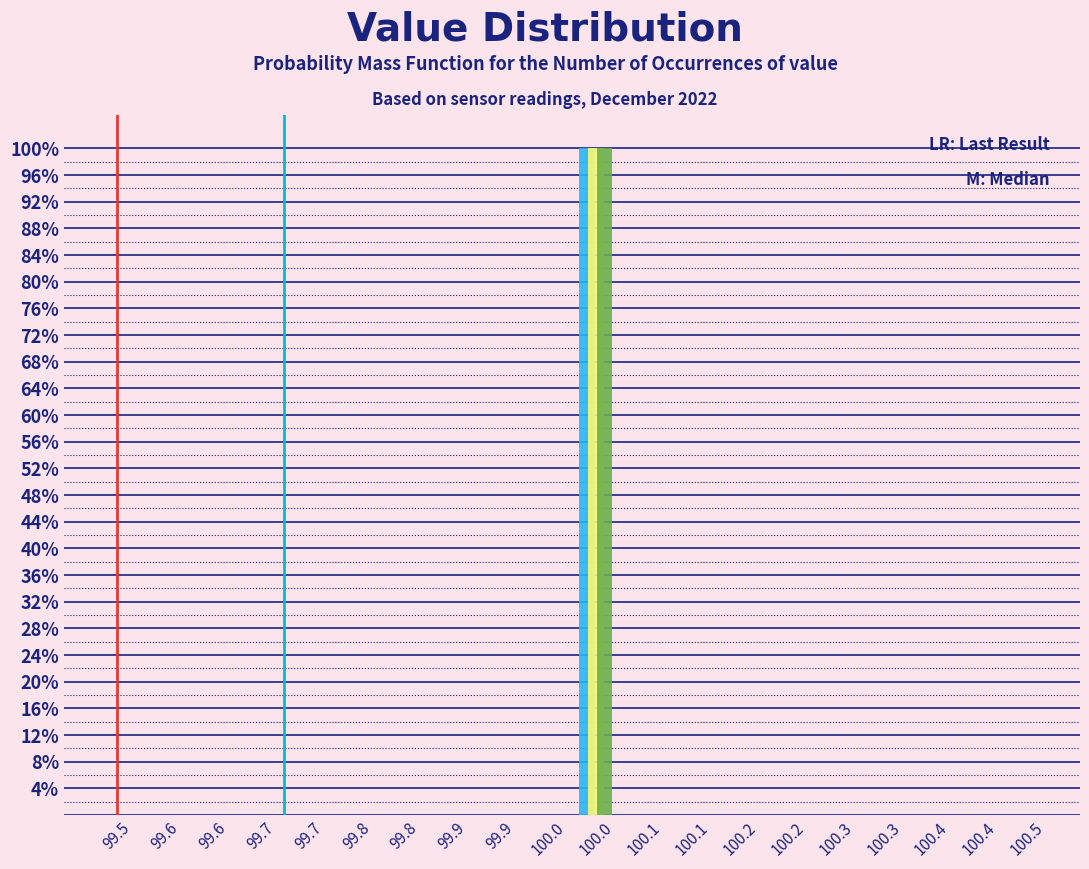

How many data points does each series have?

20